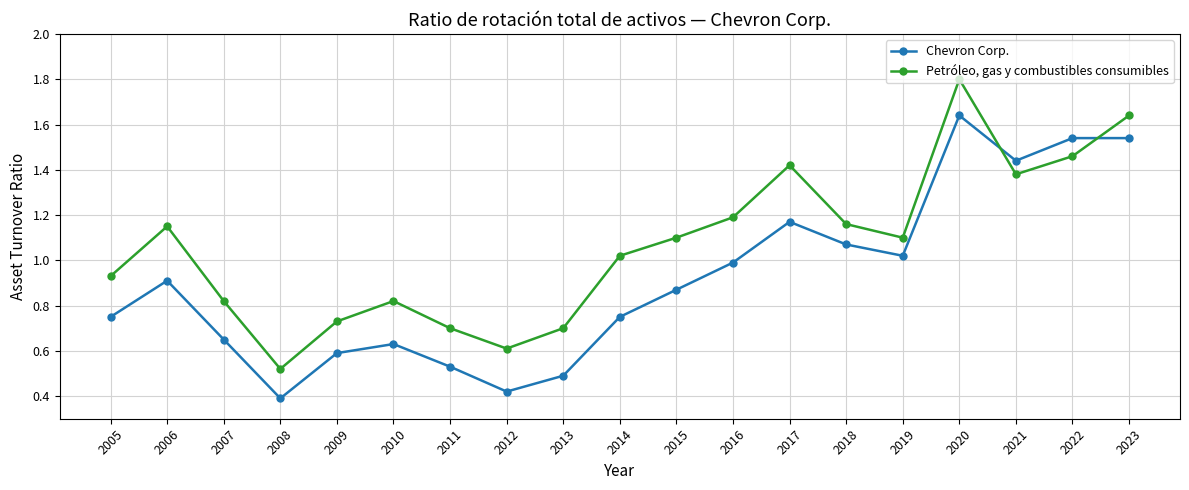

At which category is the sum across all series the highest?

2020